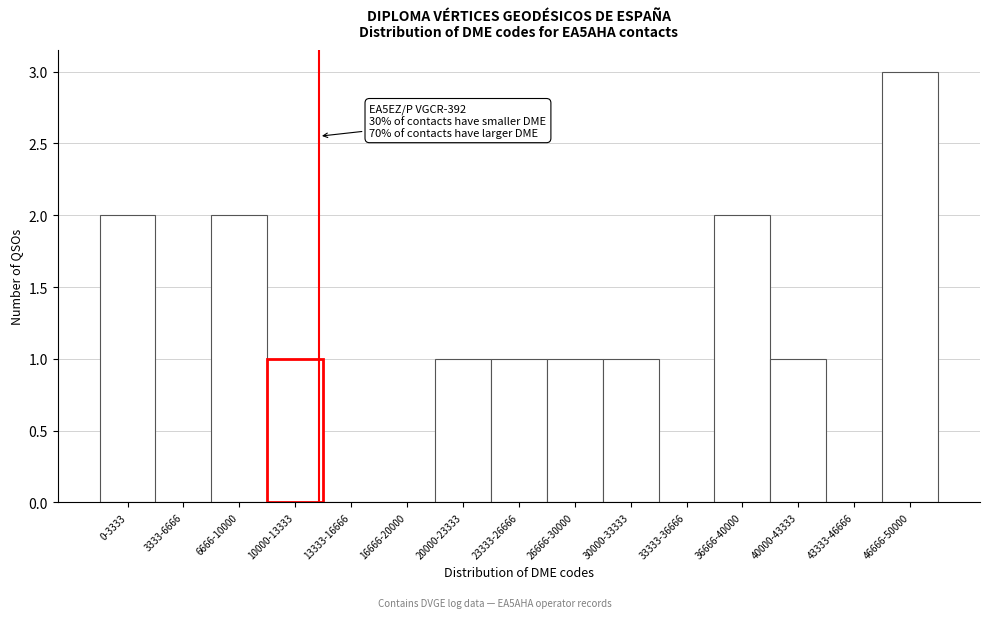

Reading left to right, what are all the values shown in this chart?

0-3333=2	3333-6666=0	6666-10000=2	10000-13333=1	13333-16666=0	16666-20000=0	20000-23333=1	23333-26666=1	26666-30000=1	30000-33333=1	33333-36666=0	36666-40000=2	40000-43333=1	43333-46666=0	46666-50000=3